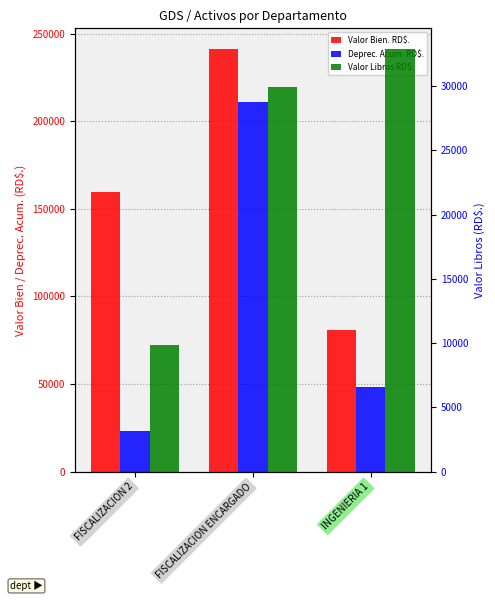

What is the total value across all series at INGENIERIA 1?

162236.0